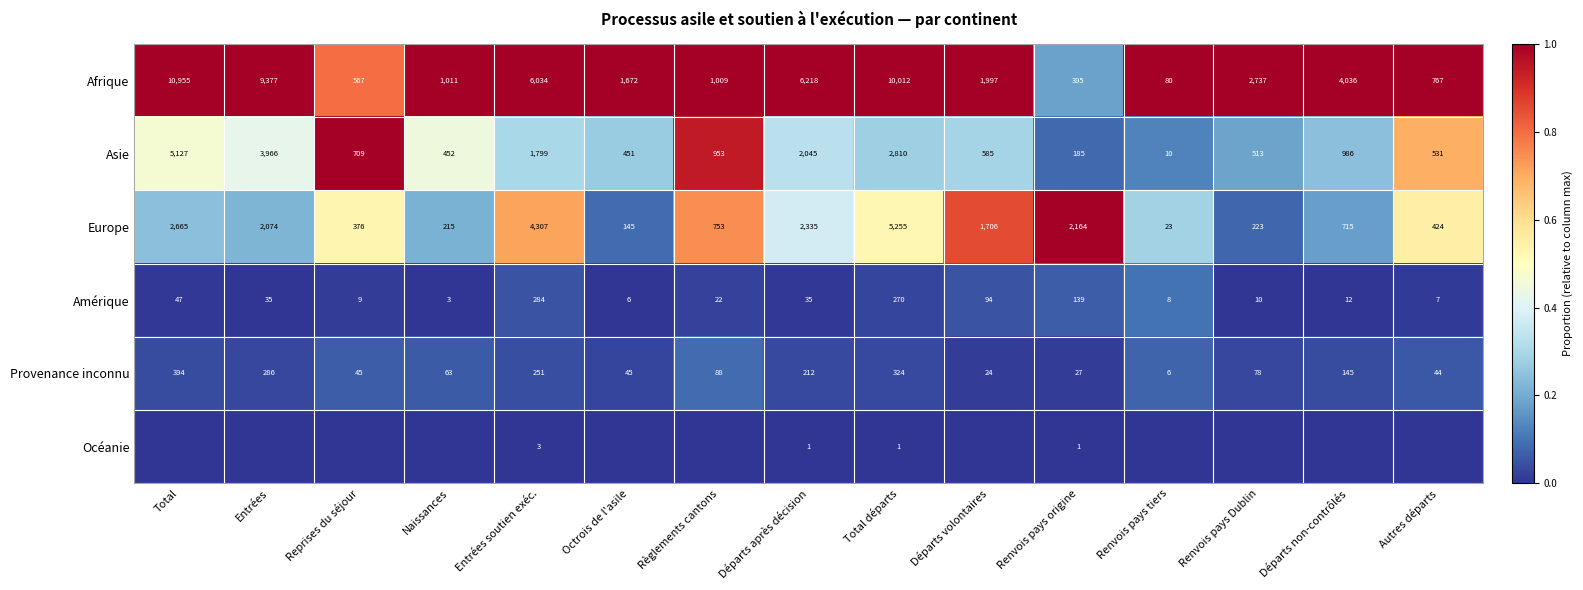

Is it true that Asie equals 585 at Départs volontaires?

True